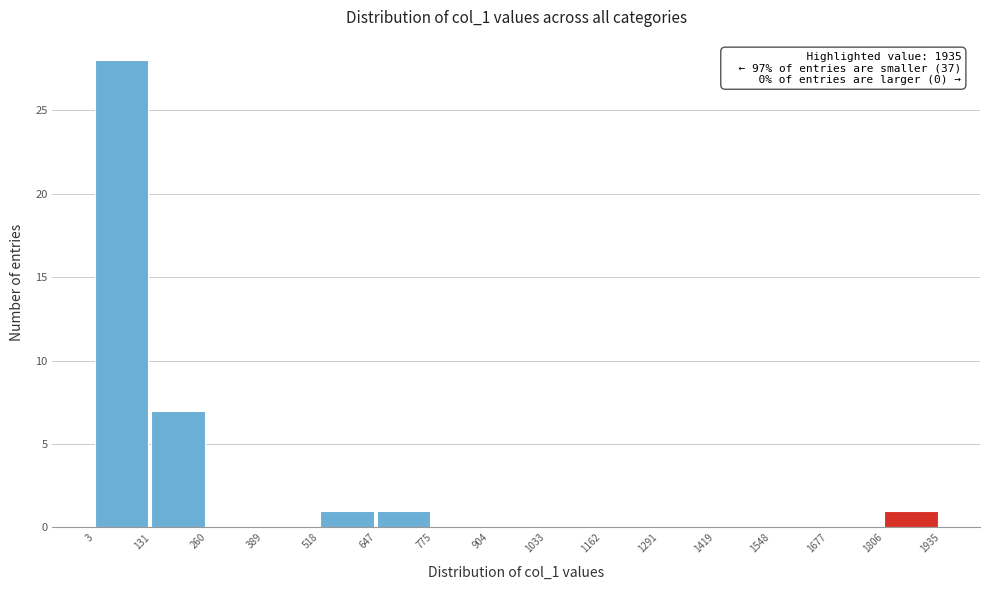

Which range on the x-axis has the tallest bar?

3 to 131